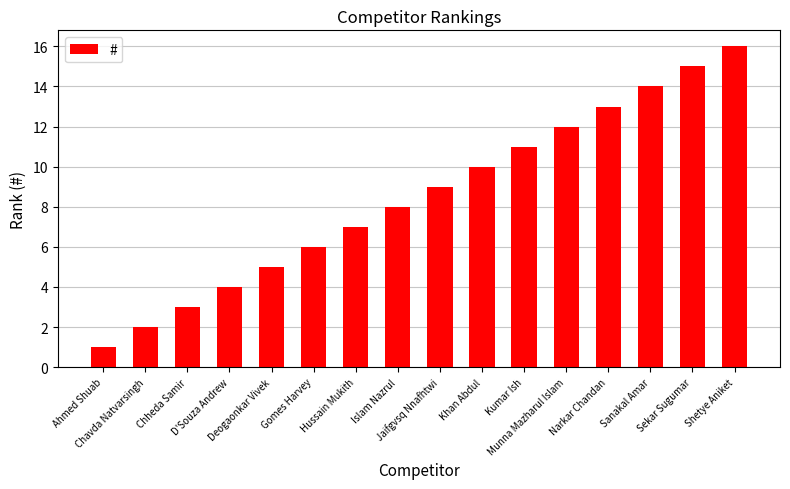

Reading left to right, what are all the values shown in this chart?

1	2	3	4	5	6	7	8	9	10	11	12	13	14	15	16